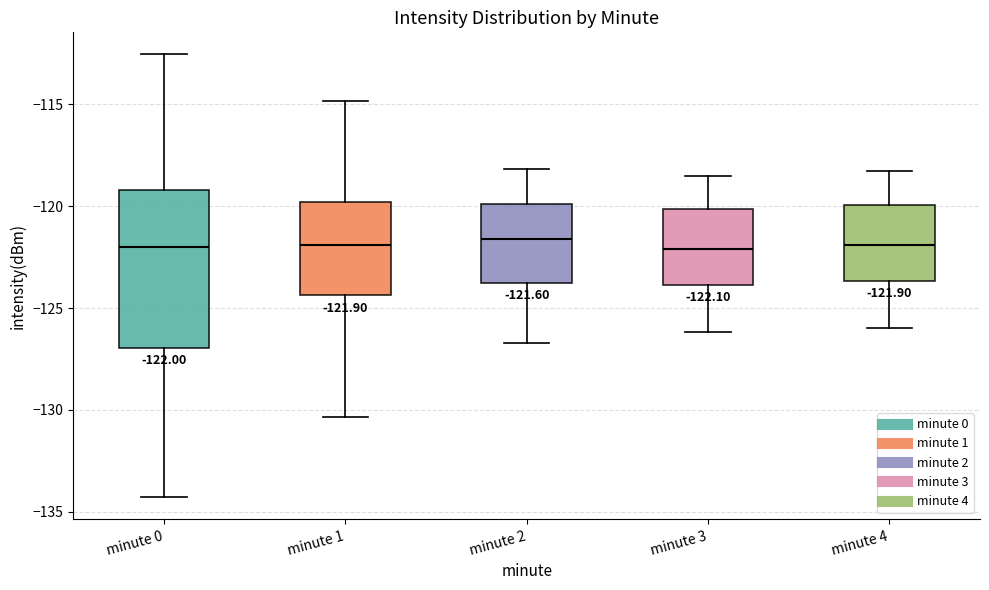

Comparing the boxes themselves (not the whiskers), which one is the tallest?

minute 0